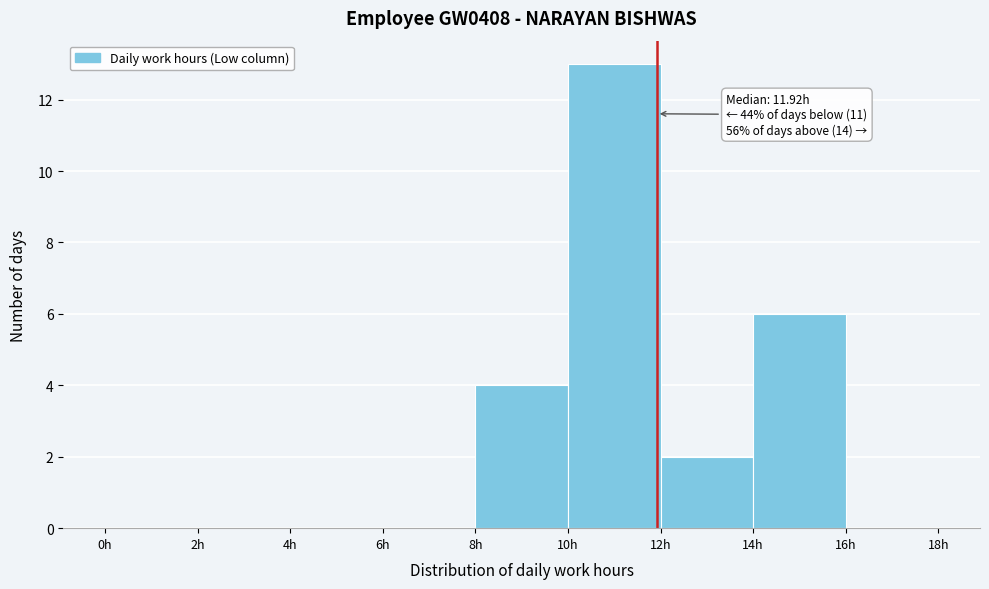

Over which range of the x-axis is the bar tallest?

10 to 12